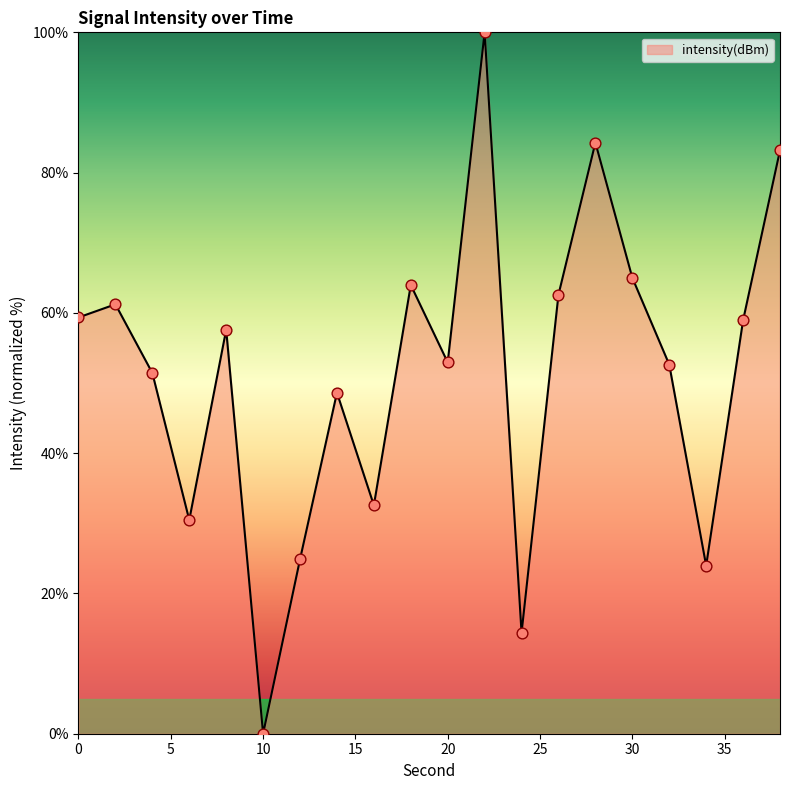

What is the greatest value displayed?

100.0